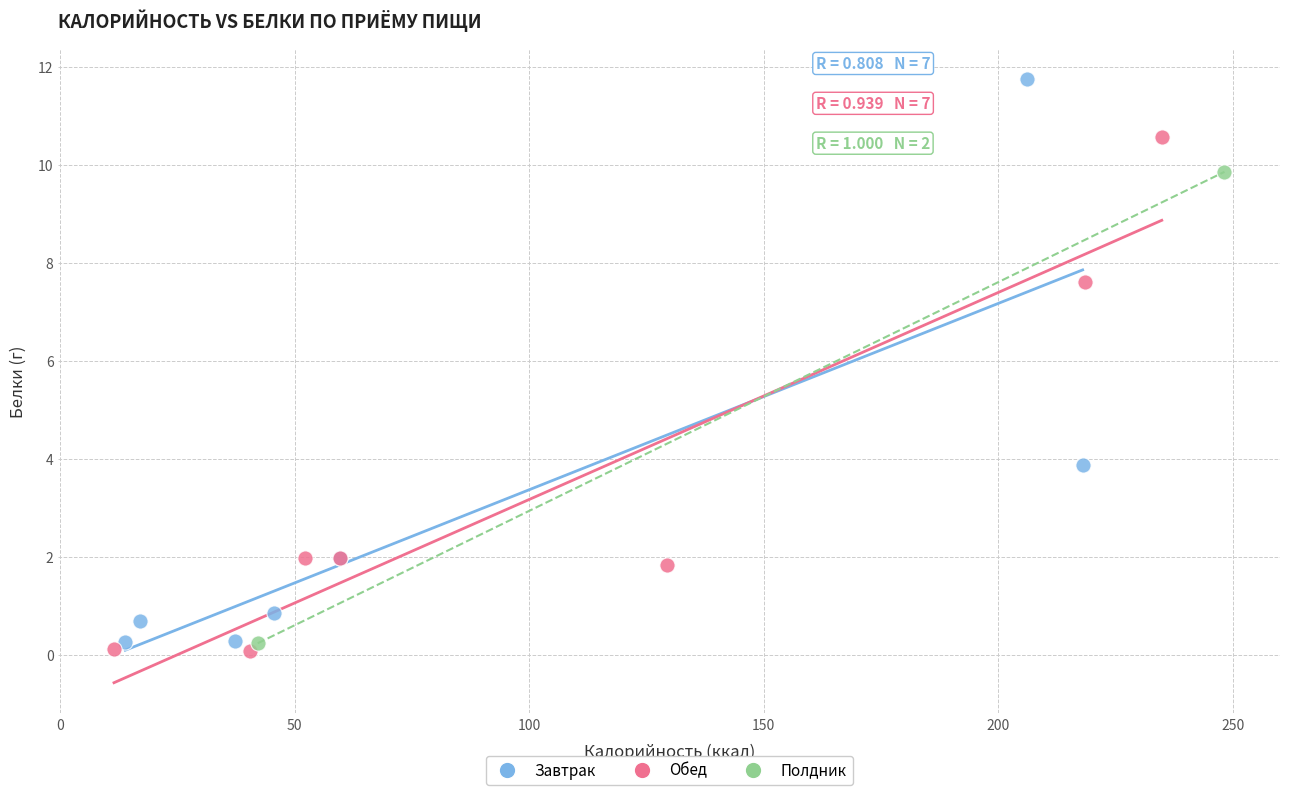

What are all the series names shown in the legend?

Завтрак, Обед, Полдник